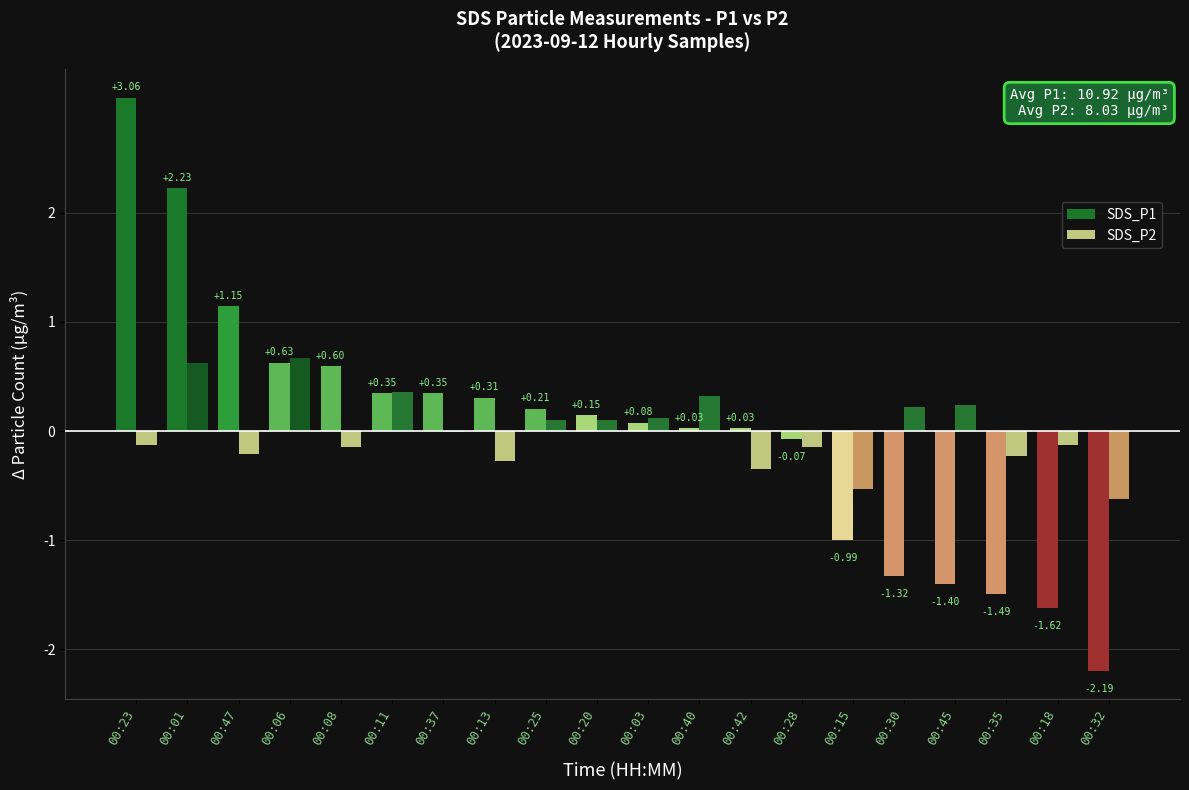

At which category is the sum across all series the highest?

00:23